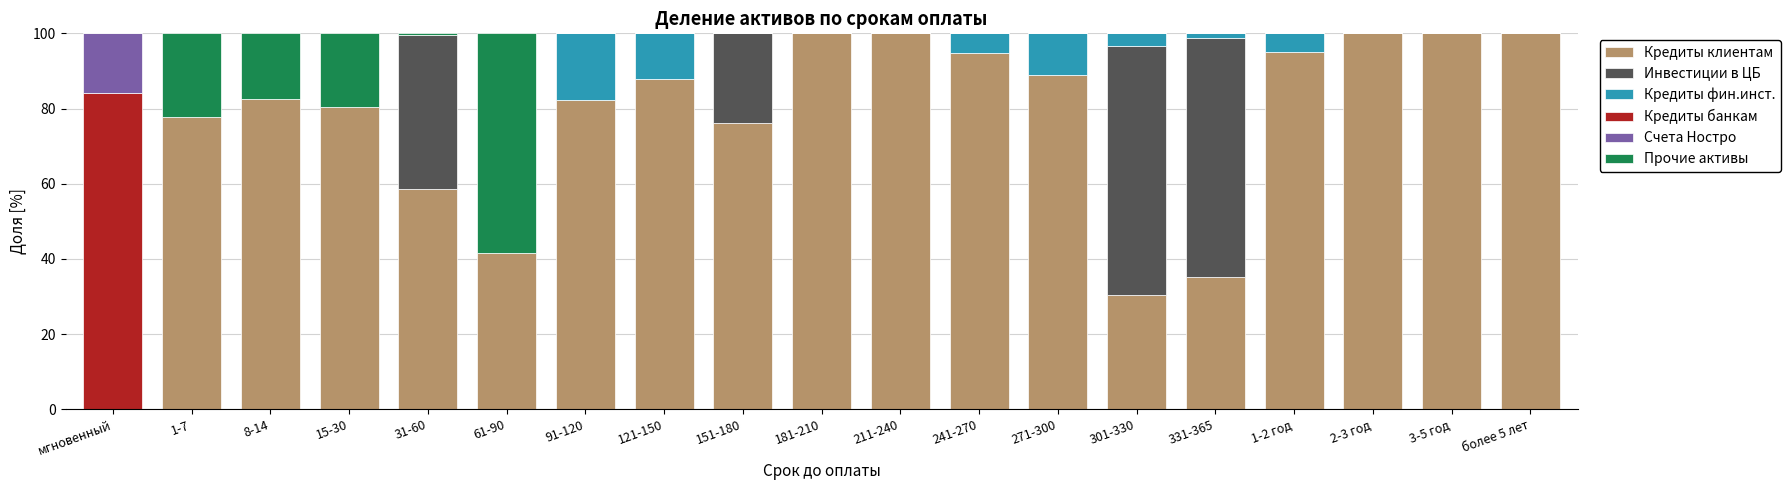

Is it true that Кредиты клиентам equals 139.3 at 241-270?

False